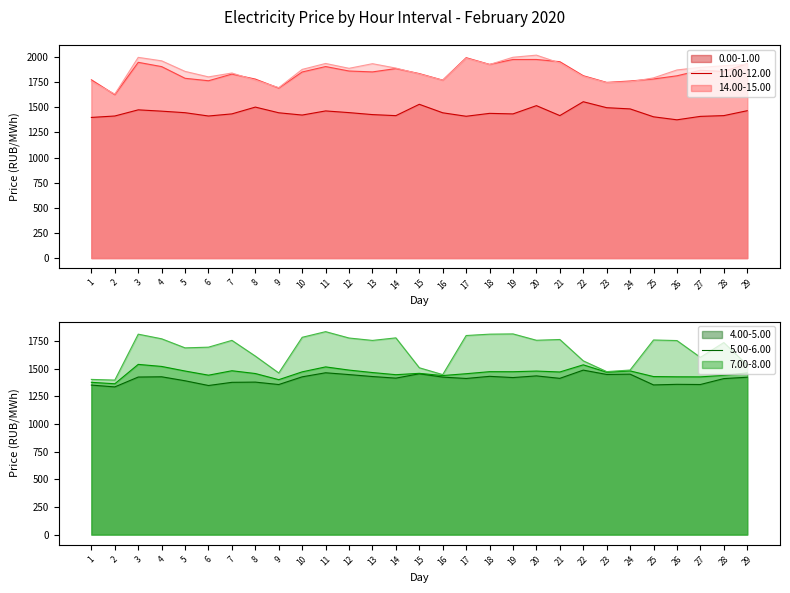

True or false: 5.00-6.00 has a value of 1439.0 at 16.

True